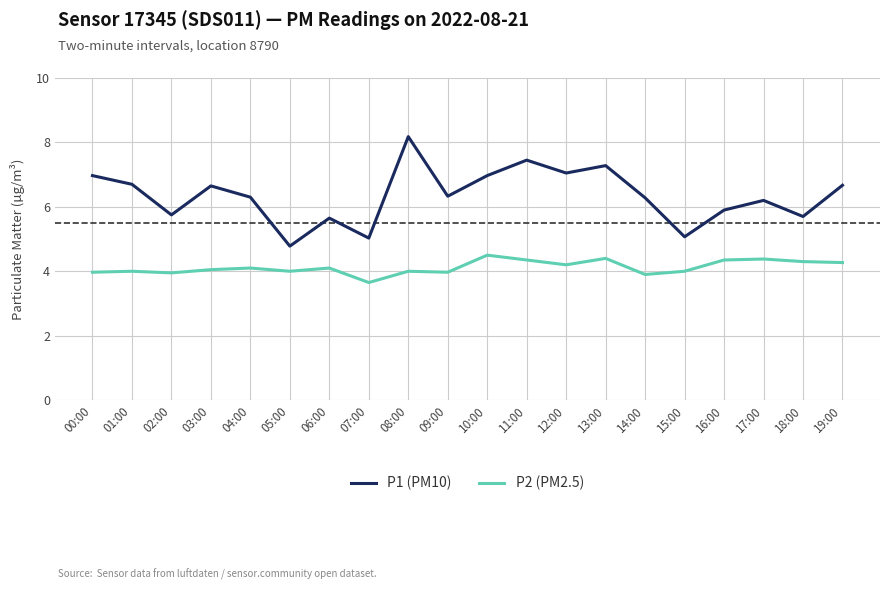

True or false: P1 (PM10) and P2 (PM2.5) cross at least once.

False